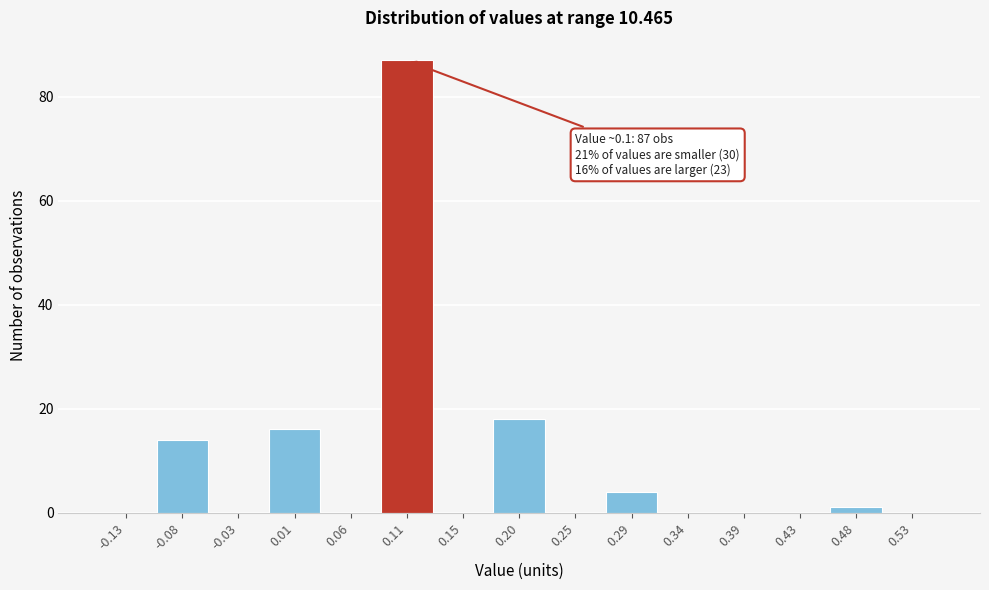

Over which range of the x-axis is the bar tallest?

0.085 to 0.130